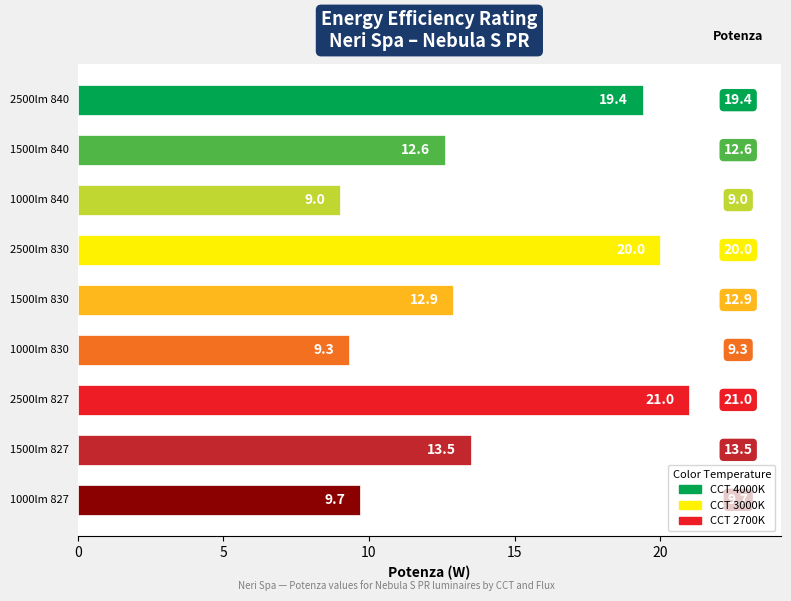

Rank the categories by value from highest to lowest.

2500lm 827, 2500lm 830, 2500lm 840, 1500lm 827, 1500lm 830, 1500lm 840, 1000lm 827, 1000lm 830, 1000lm 840